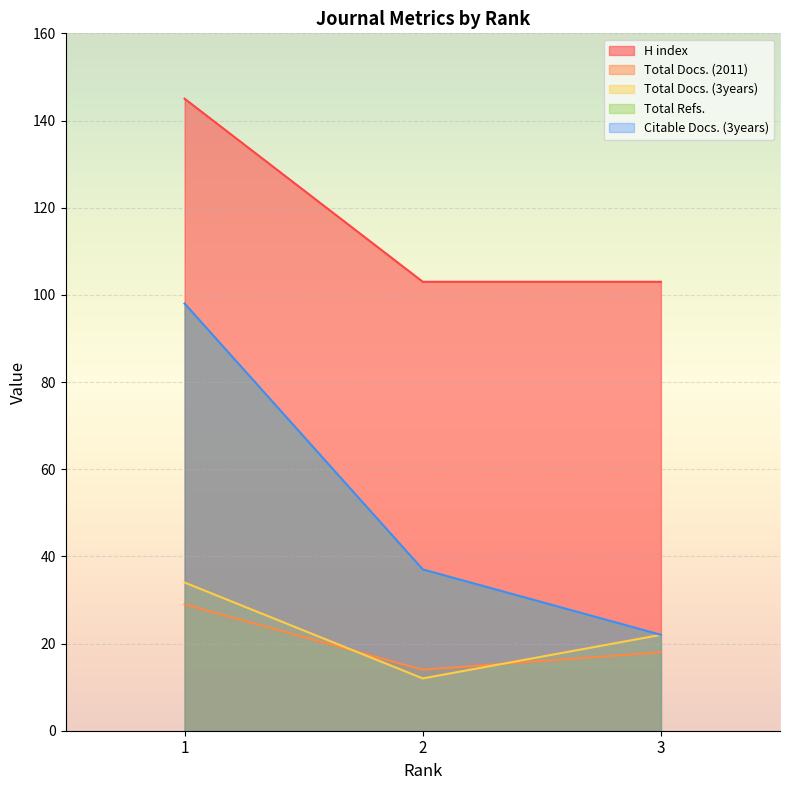

What is the difference between the highest and lowest values at 1?

116